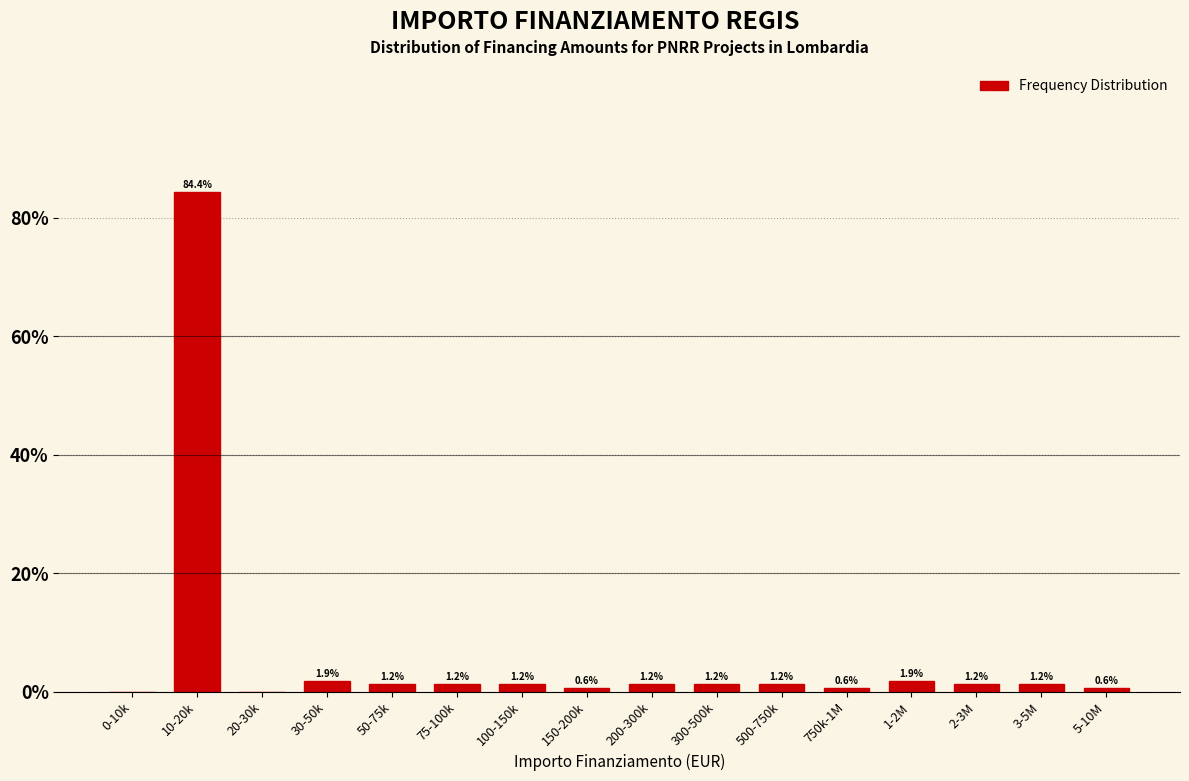

At which category does the chart reach its peak across all series?

10-20k